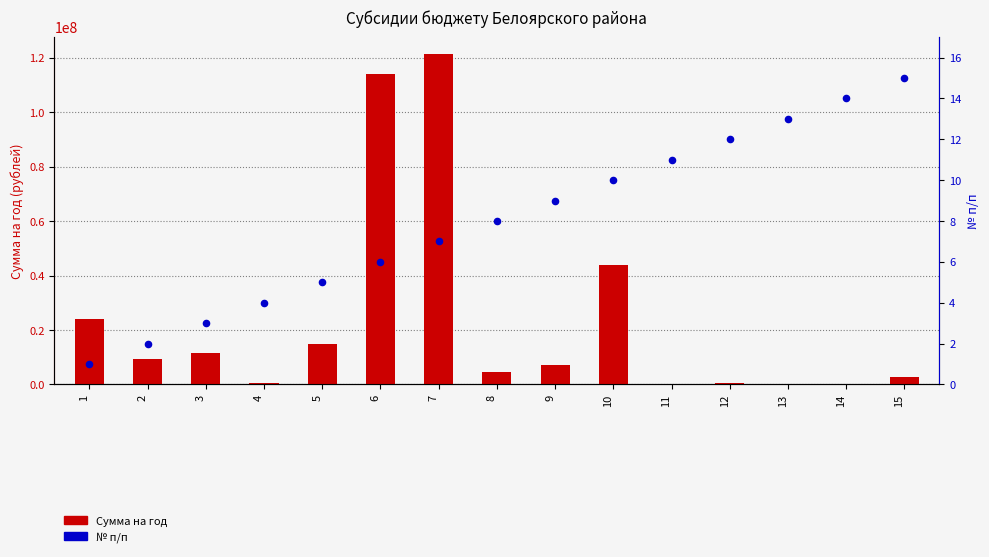

Which series has the largest total across all categories?

Сумма на год